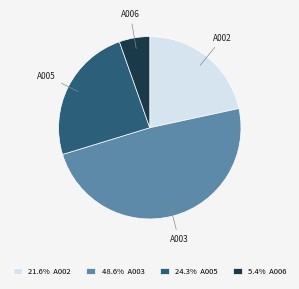

Do A005 and A002 together represent more than half of the pie?

No